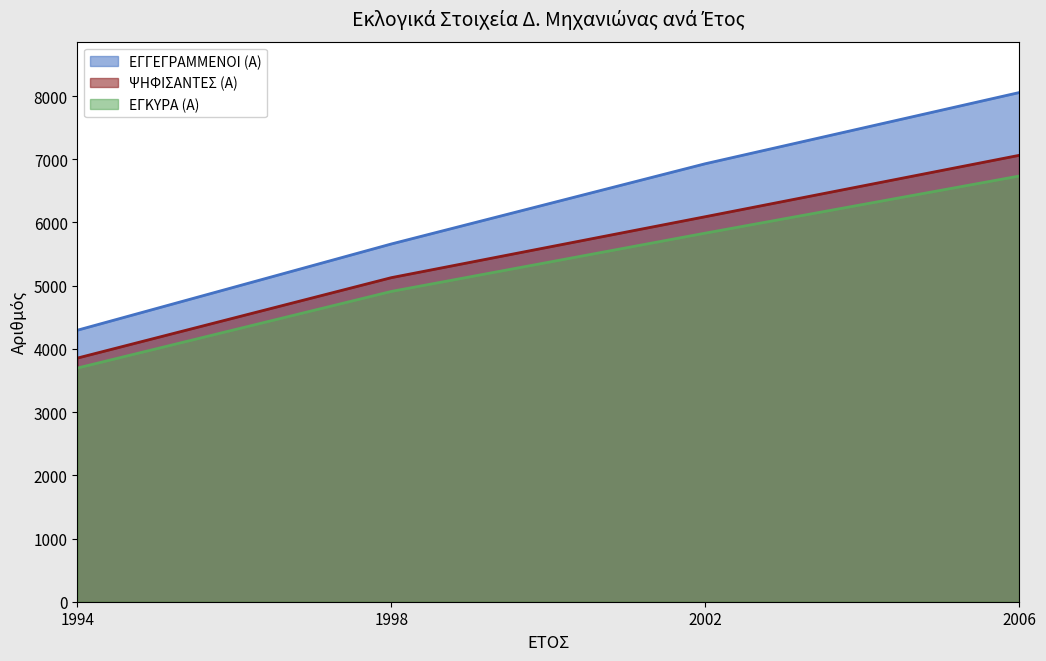

Reading left to right, extract all data points from this chart.

ΕΓΓΕΓΡΑΜΜΕΝΟΙ (Α): 4296	5660	6929	8055
ΨΗΦΙΣΑΝΤΕΣ (Α): 3855	5127	6091	7062
ΕΓΚΥΡΑ (Α): 3697	4909	5831	6734